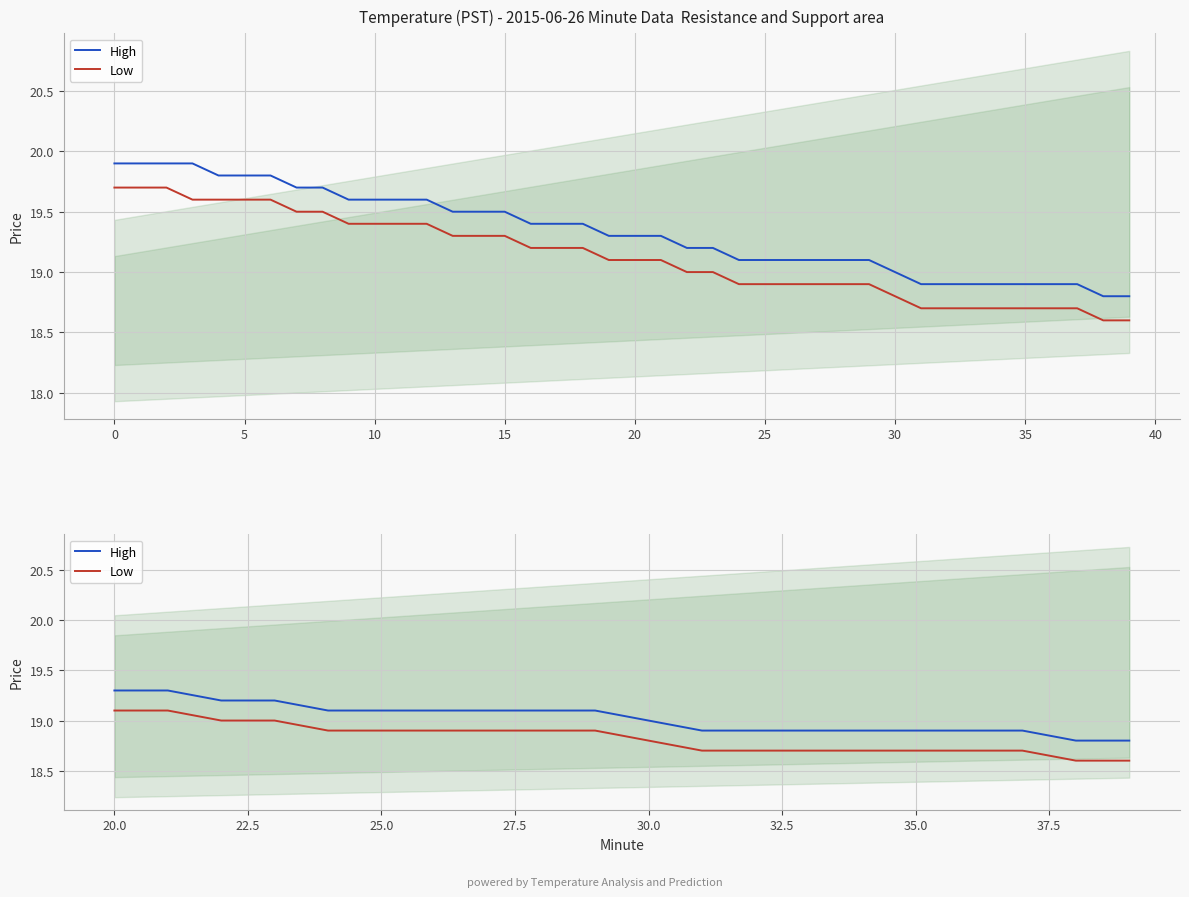

What is the average value of the Low series?

18.8